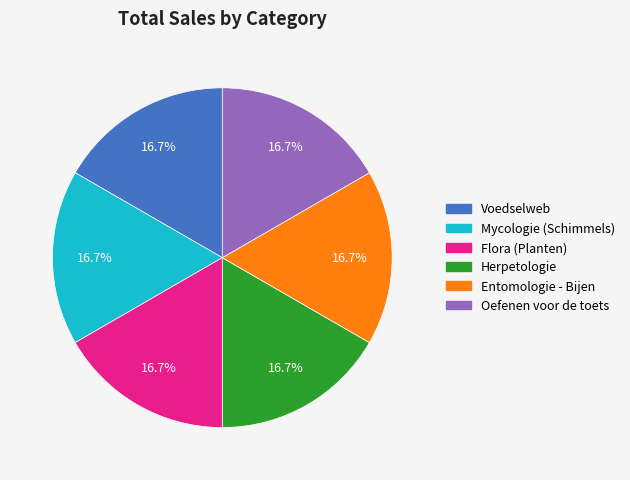

What portion of the pie excludes Mycologie (Schimmels)?

83.3%